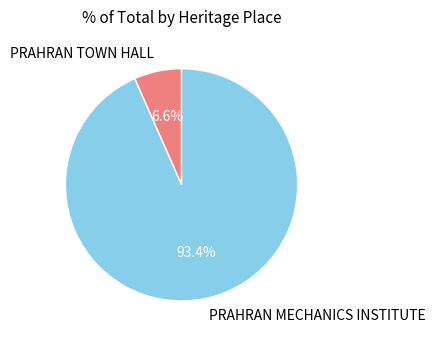

Which has a higher value, PRAHRAN TOWN HALL or PRAHRAN MECHANICS INSTITUTE?

PRAHRAN MECHANICS INSTITUTE